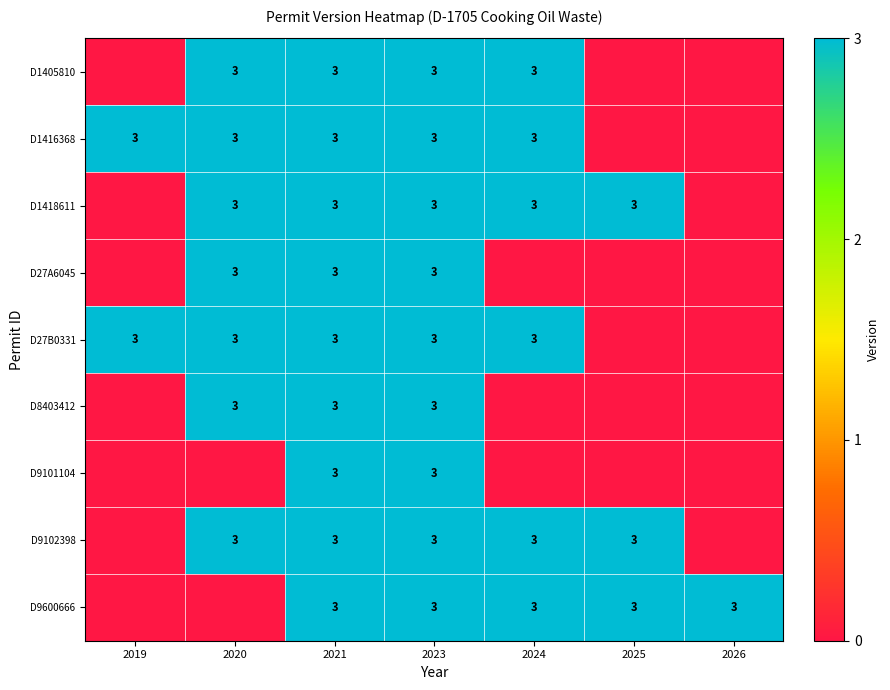

Is it true that D1418611 equals 3 at 2023?

True